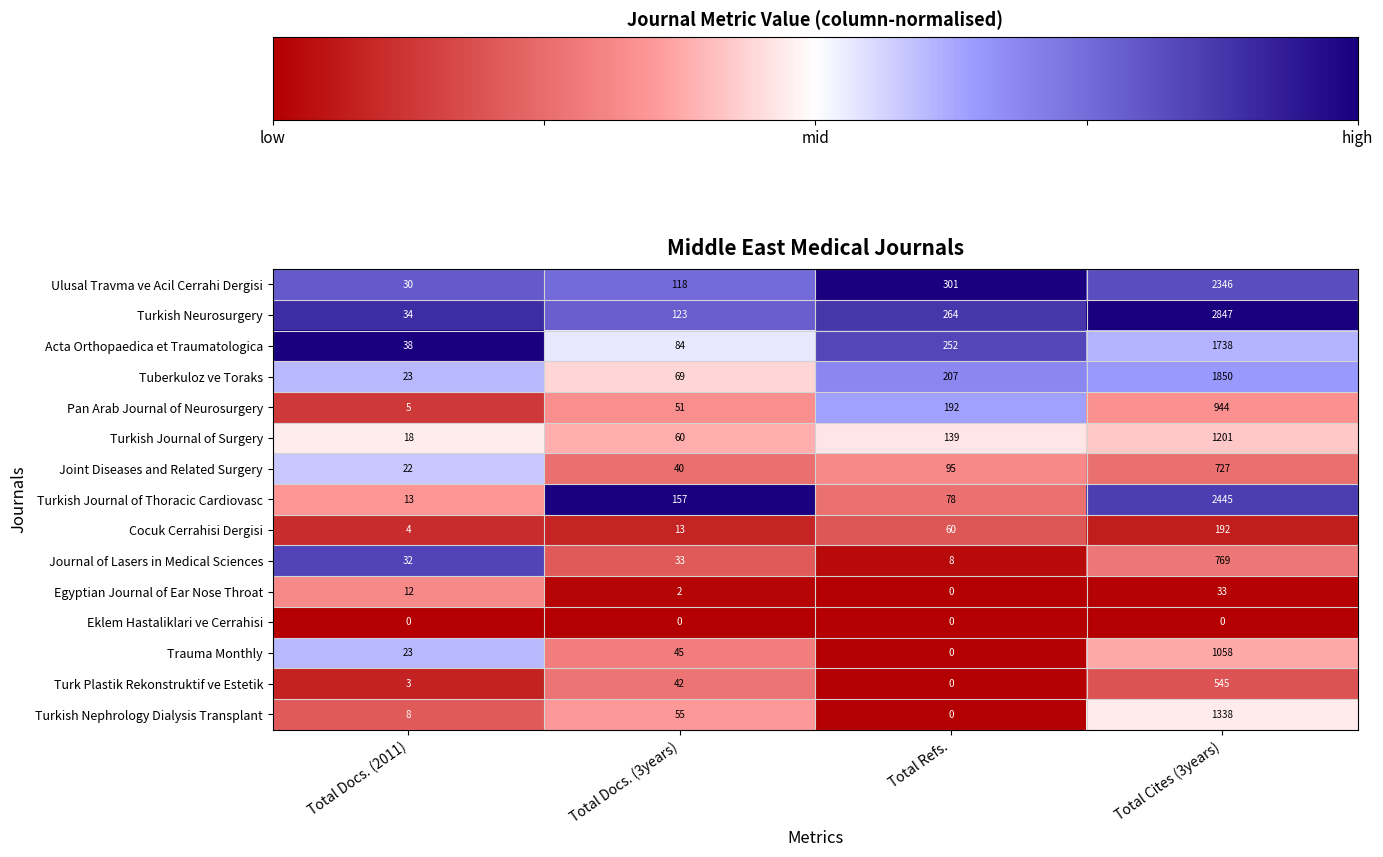

What is the approximate value of Tuberkuloz ve Toraks at Total Cites (3years)?

1850